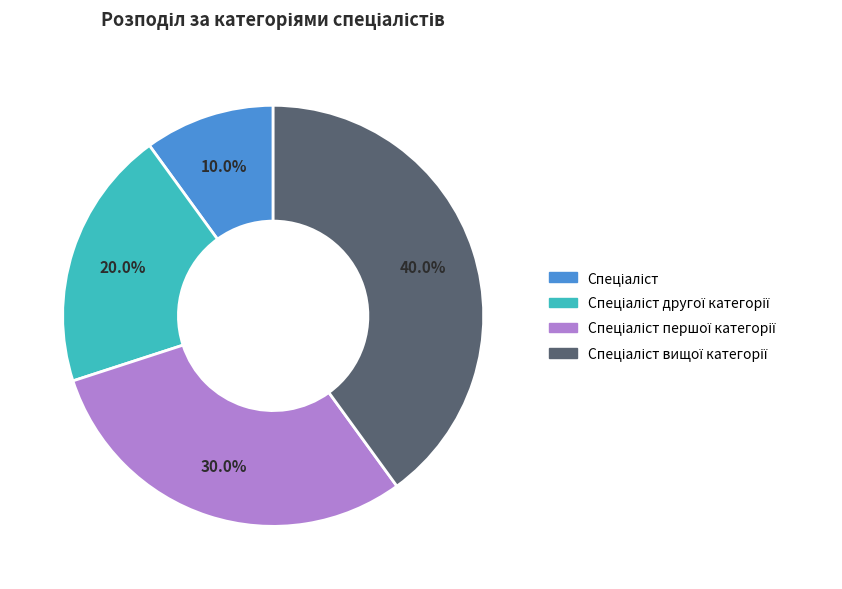

Is there a majority slice in this chart?

No